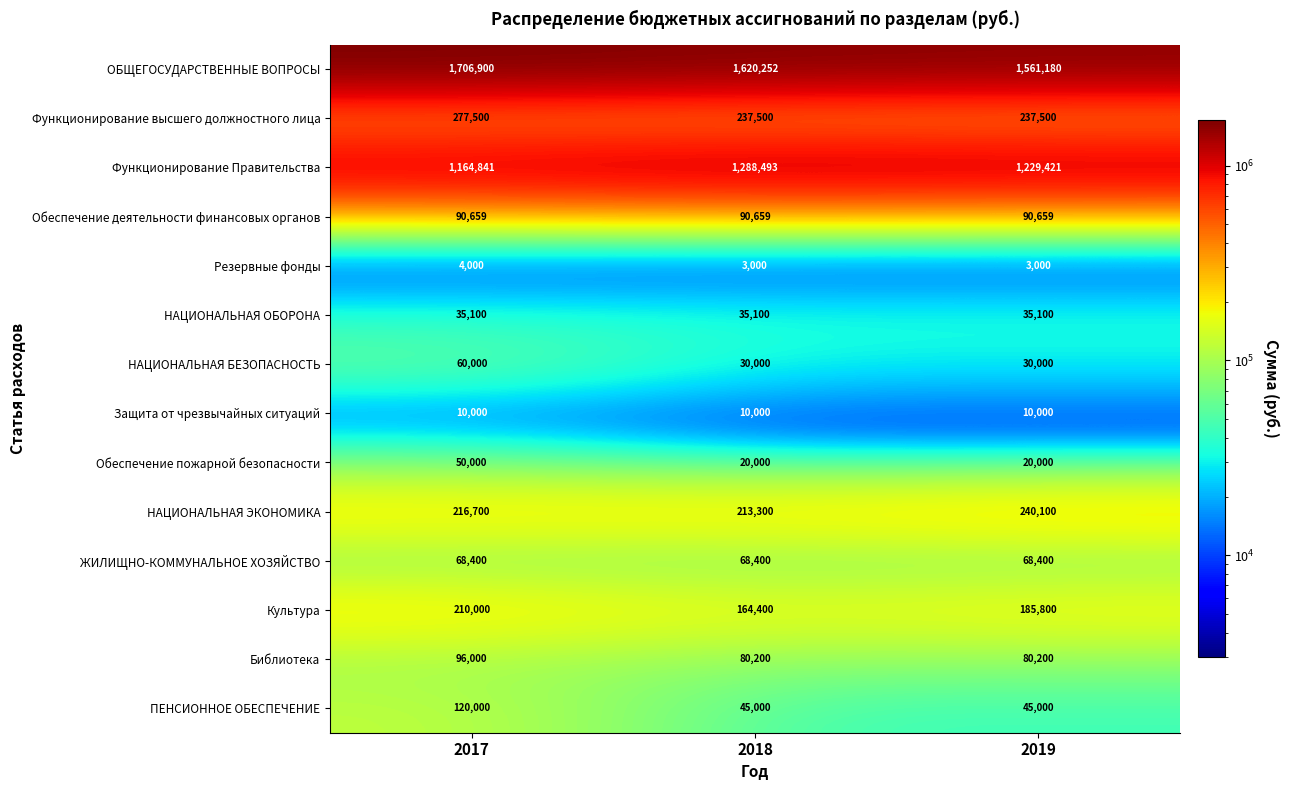

What is the average value of the Функционирование высшего должностного лица series?

250833